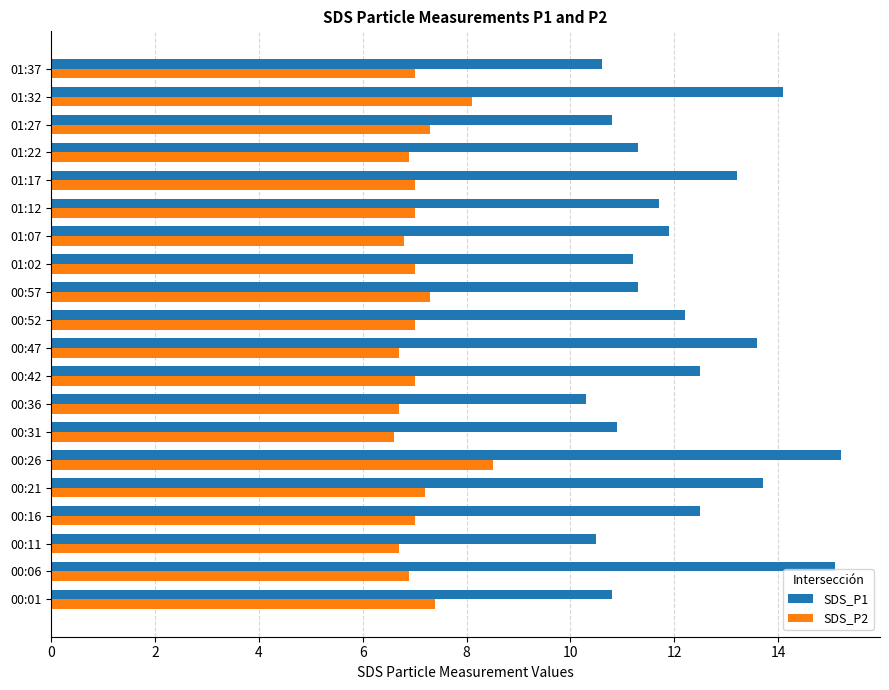

At how many categories does at least one series exceed 9?

20